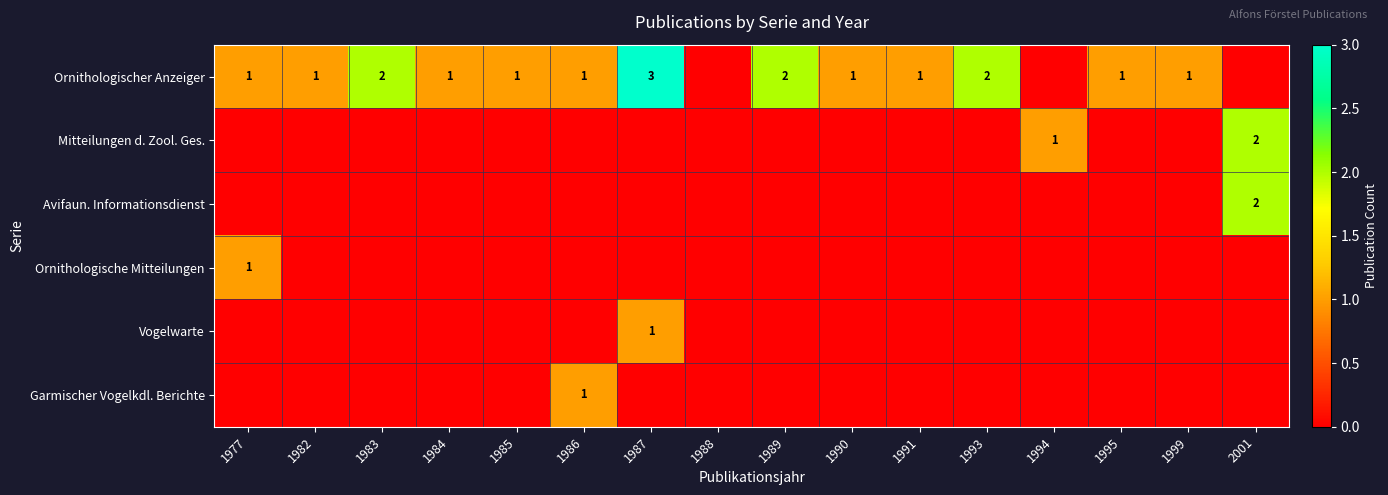

Is it true that Vogelwarte equals 1 at 1987?

True